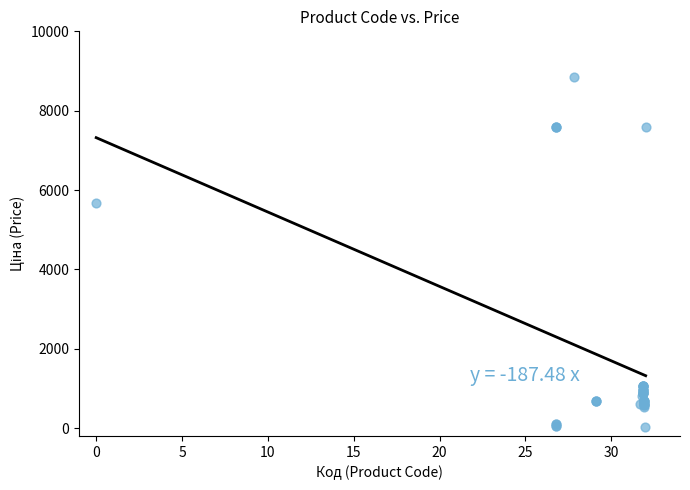

What Y value in the scatter plot is closest to 4444?

5673.8